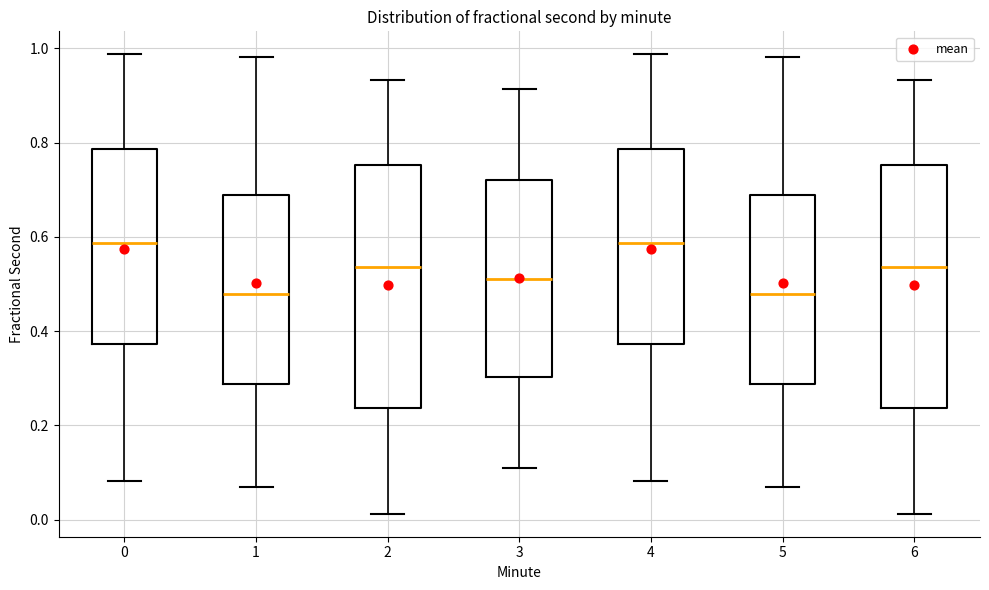

Reading left to right, read every box against the y-axis: the position of its median line, the range the box covers, and the ends of its whiskers. The values are not printed on the chart, so give them approximately, as read against the axis.

0: median 0.58, box 0.38 to 0.78, whiskers 0.08 to 0.98
1: median 0.48, box 0.28 to 0.68, whiskers 0.06 to 0.98
2: median 0.54, box 0.24 to 0.76, whiskers 0.02 to 0.94
3: median 0.52, box 0.30 to 0.72, whiskers 0.10 to 0.92
4: median 0.58, box 0.38 to 0.78, whiskers 0.08 to 0.98
5: median 0.48, box 0.28 to 0.68, whiskers 0.06 to 0.98
6: median 0.54, box 0.24 to 0.76, whiskers 0.02 to 0.94